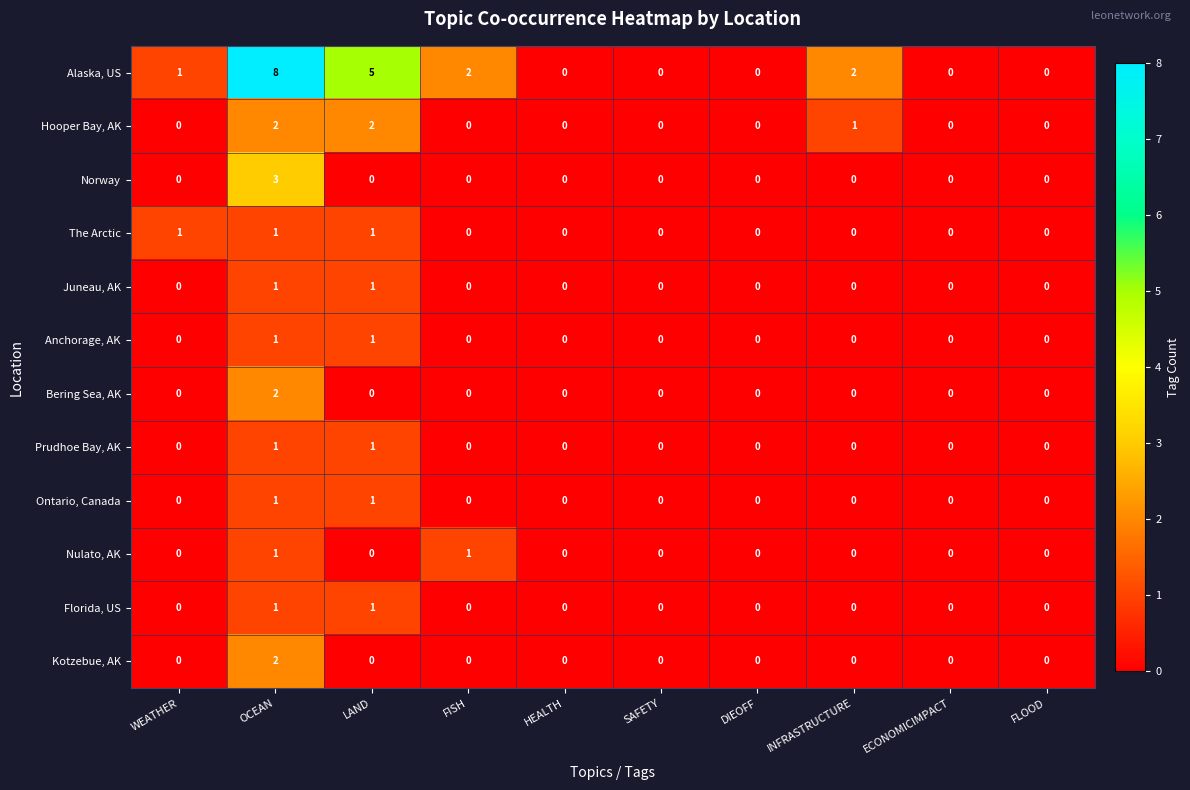

At which category does the chart reach its peak across all series?

OCEAN